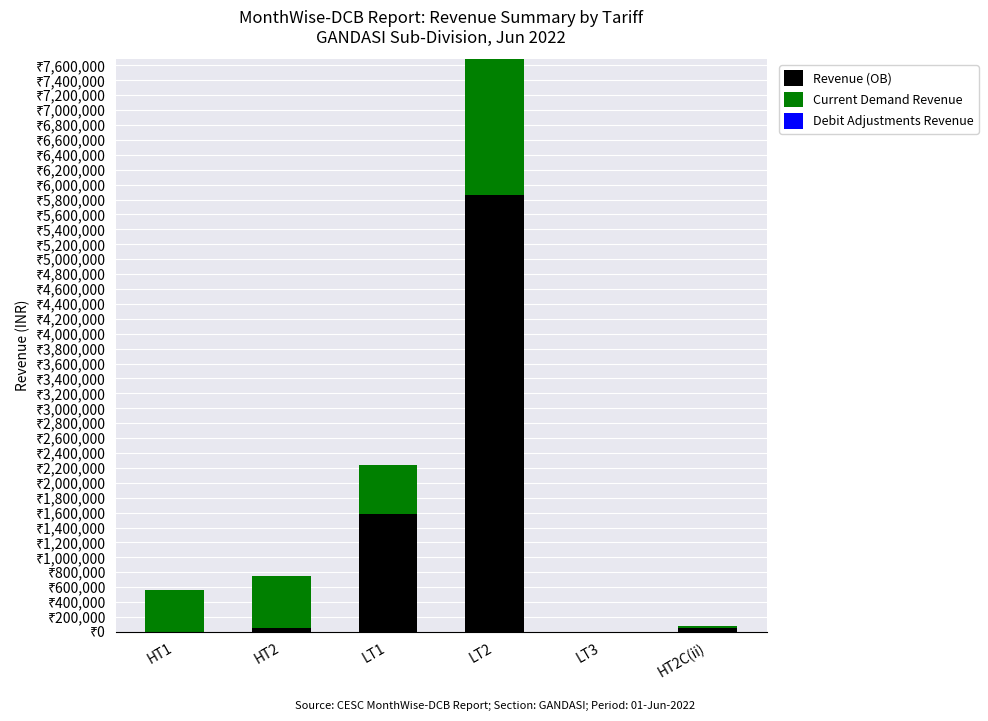

True or false: Current Demand Revenue has a value of 660706.3 at LT1.

True